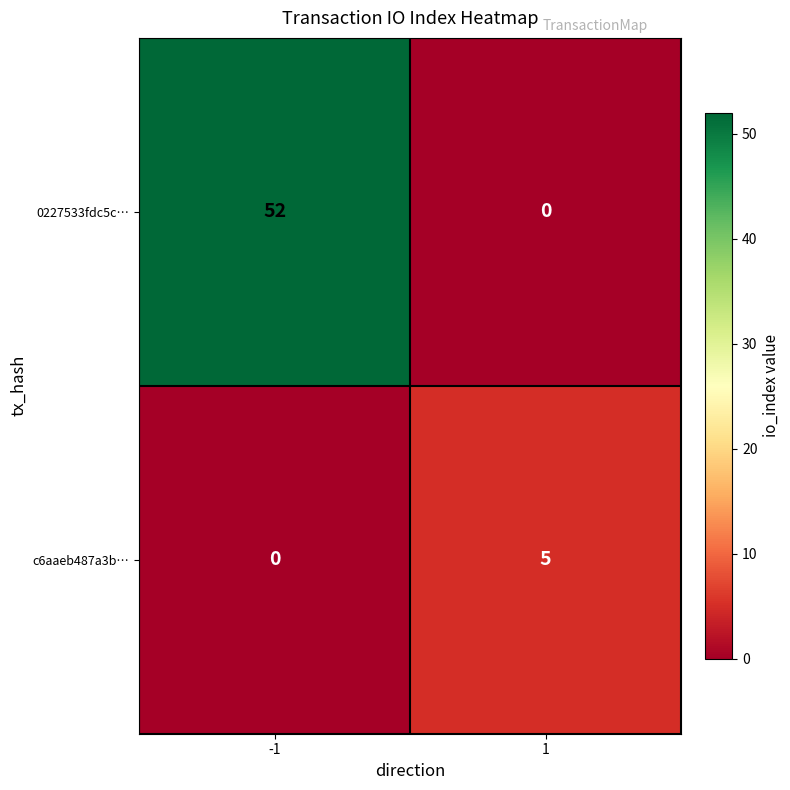

True or false: c6aaeb487a3b… has a value of 2 at 1.

False